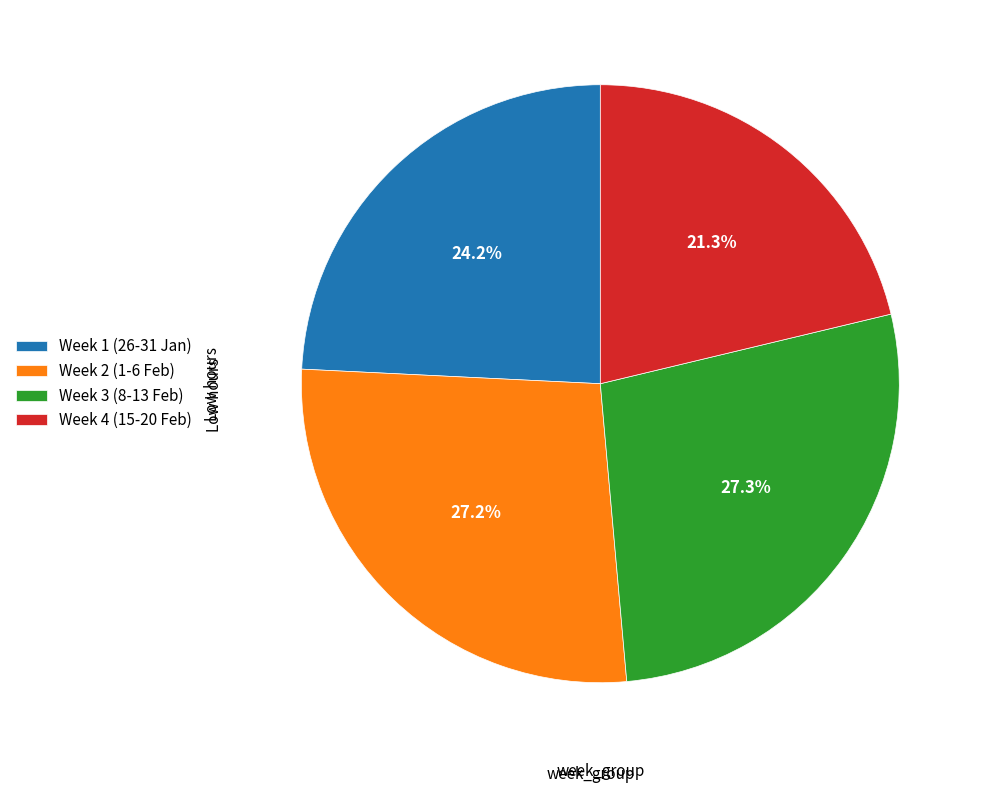

Is there a majority slice in this chart?

No